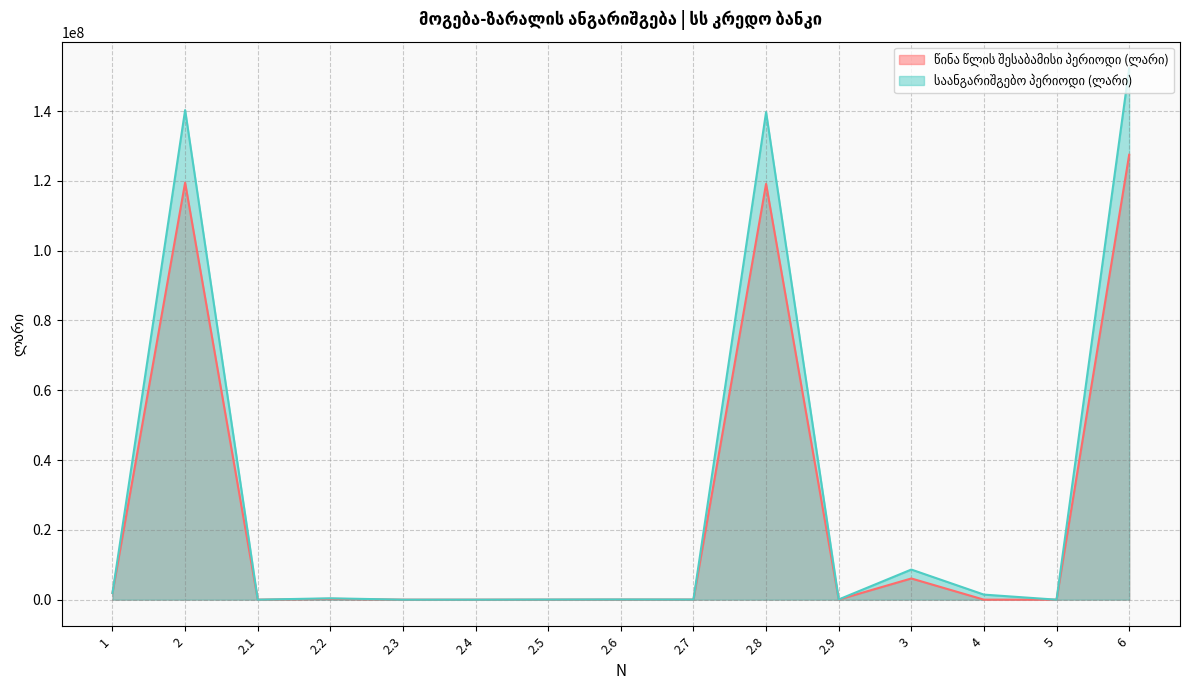

How many times do საანგარიშგებო პერიოდი (ლარი) and წინა წლის შესაბამისი პერიოდი (ლარი) cross each other?

3